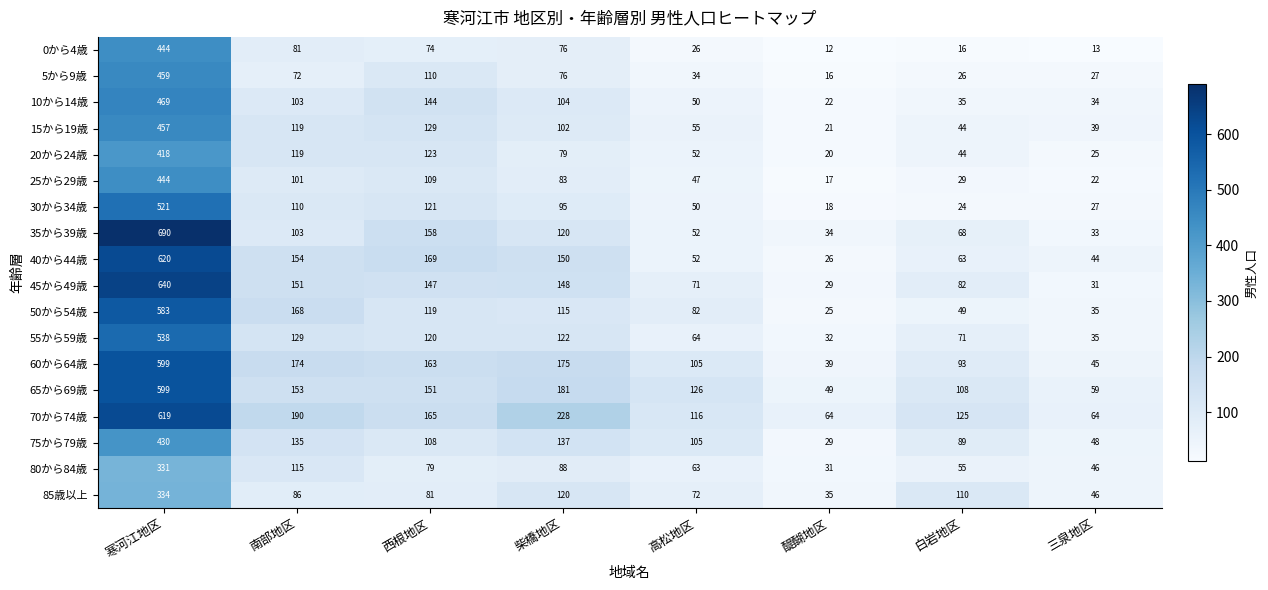

What is the sum of all 35から39歳 values?

1258